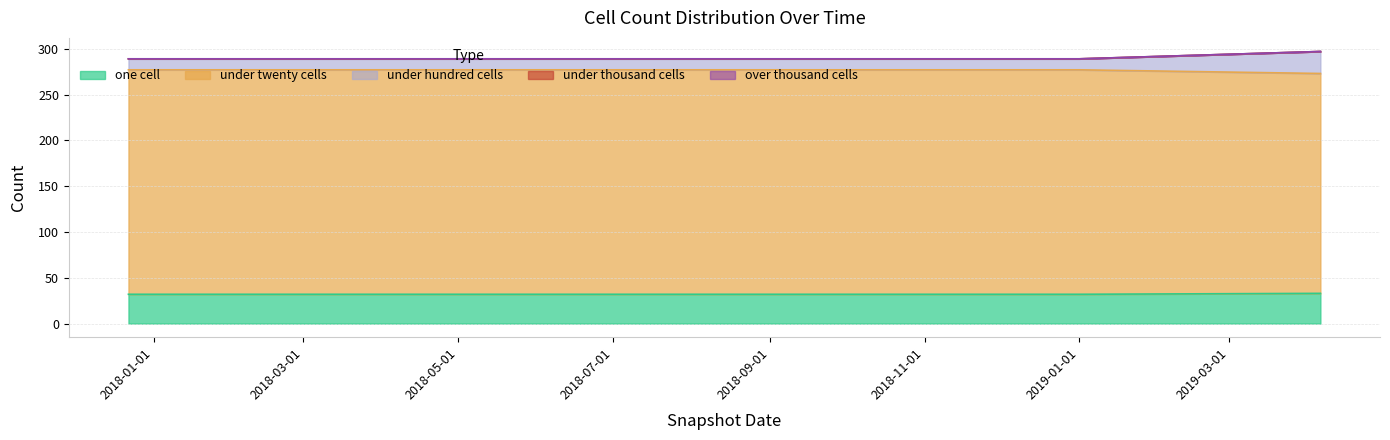

What is the value of the under_twenty_cells point at the 5th from the left?

277